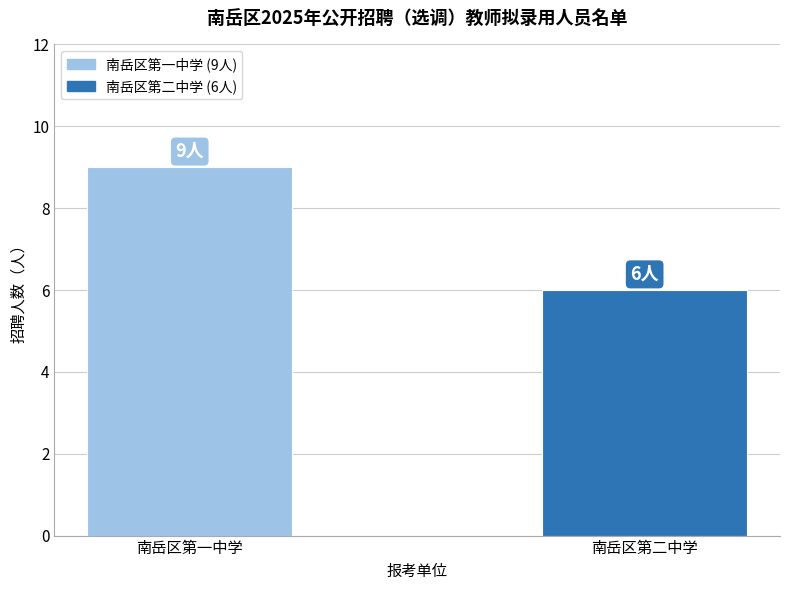

Reading left to right, transcribe all the data shown in this chart.

南岳区第一中学=9	南岳区第二中学=6